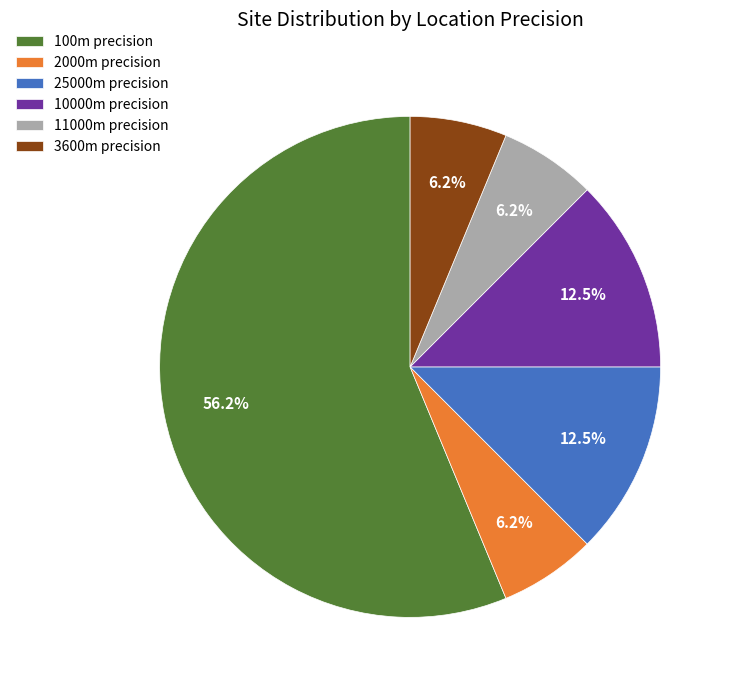

How many segments does this pie chart have?

6